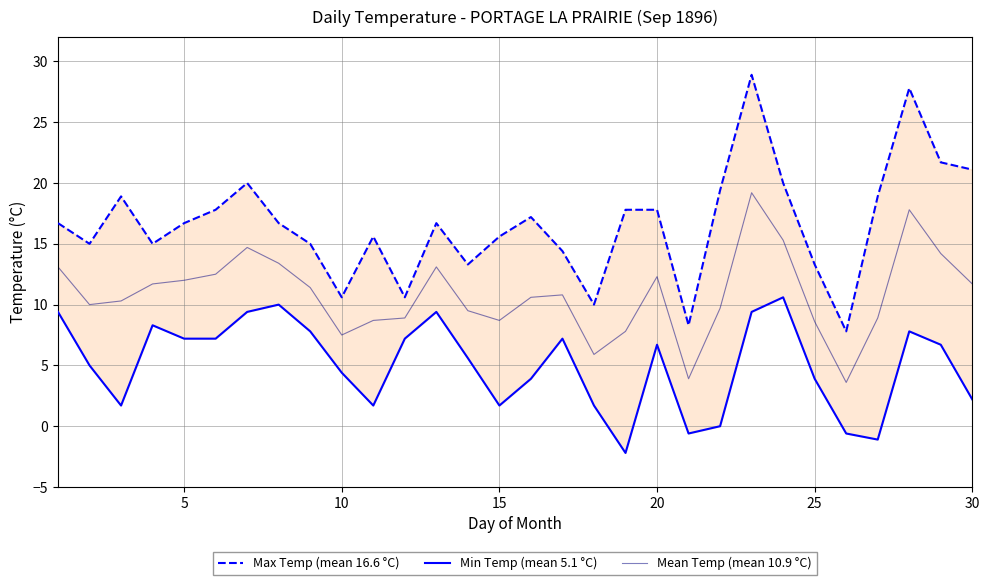

True or false: Max Temp (mean 16.6 °C) and Min Temp (mean 5.1 °C) cross at least once.

False